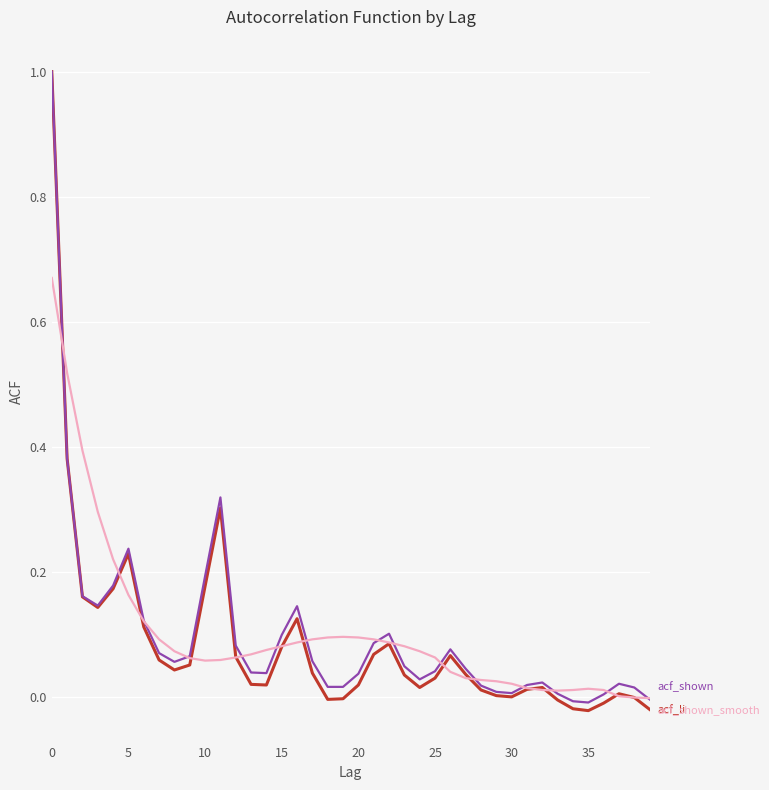

How many series are shown in this chart?

3